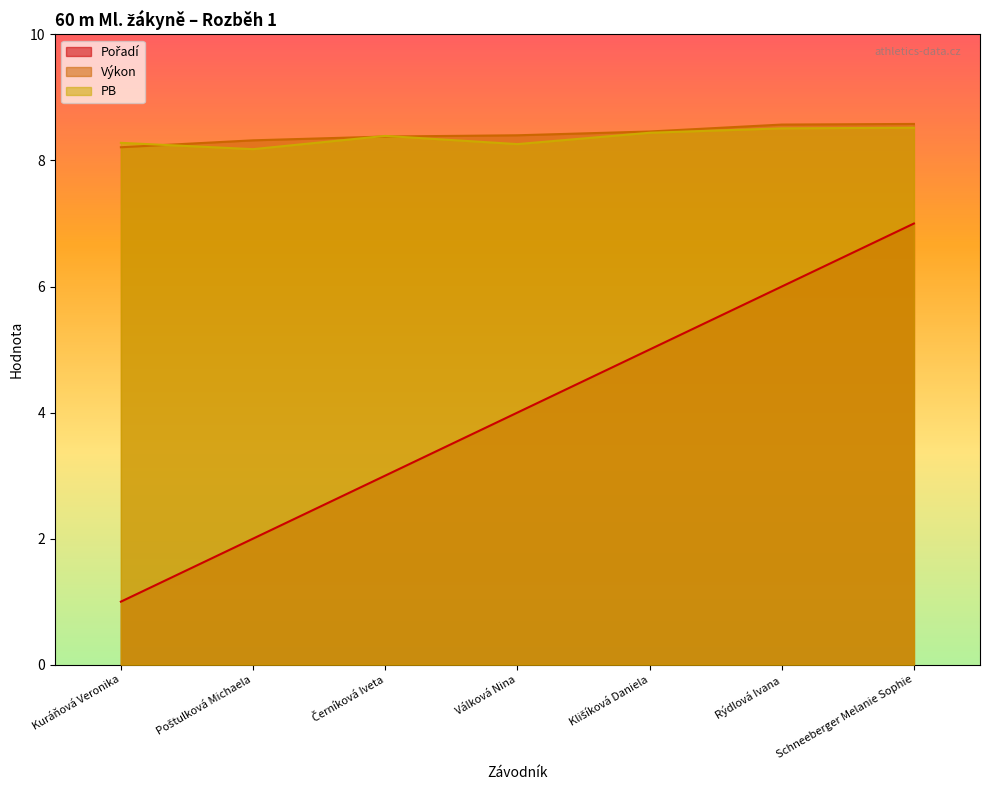

True or false: PB and Pořadí cross at least once.

False